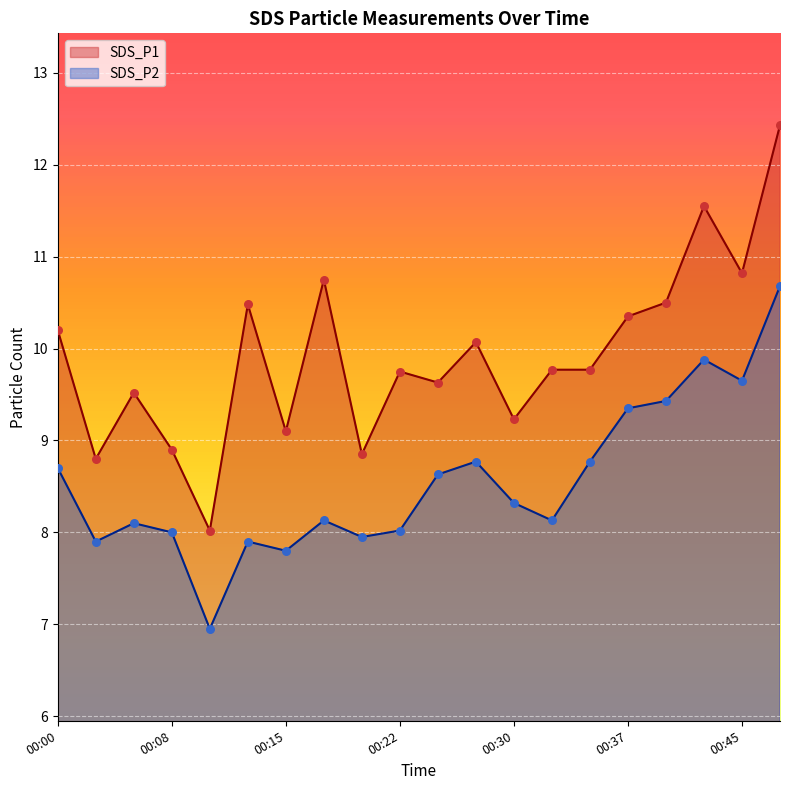

At how many categories does at least one series exceed 10?

9